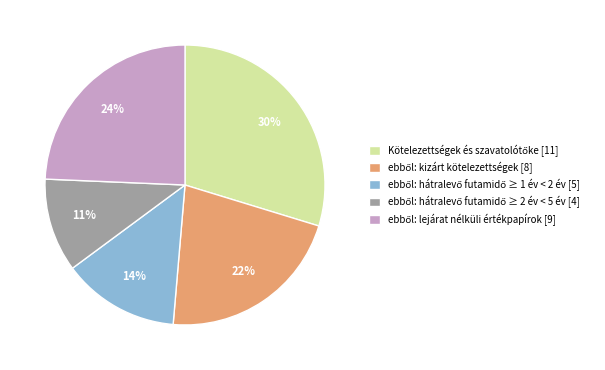

To the nearest percent, what is the difference between the largest and smallest slice percentages?

19%